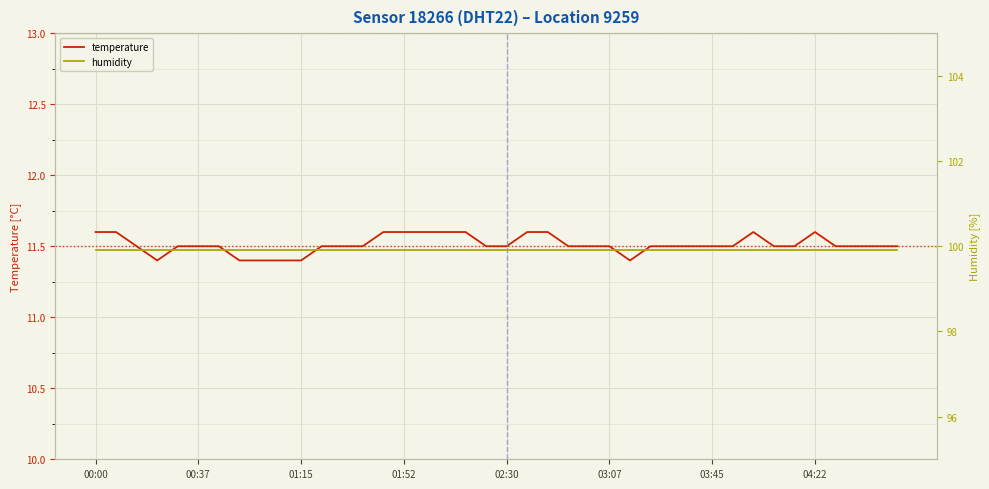

True or false: humidity and temperature intersect in this chart.

False